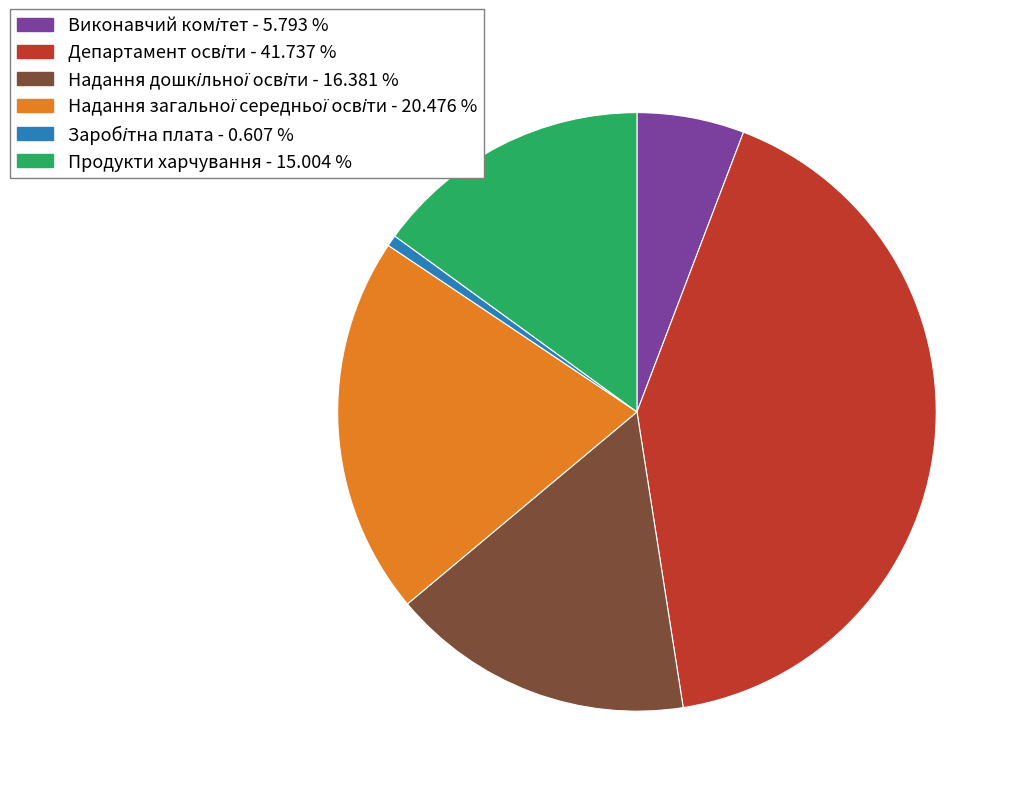

Is there any slice that represents more than half of the pie?

No